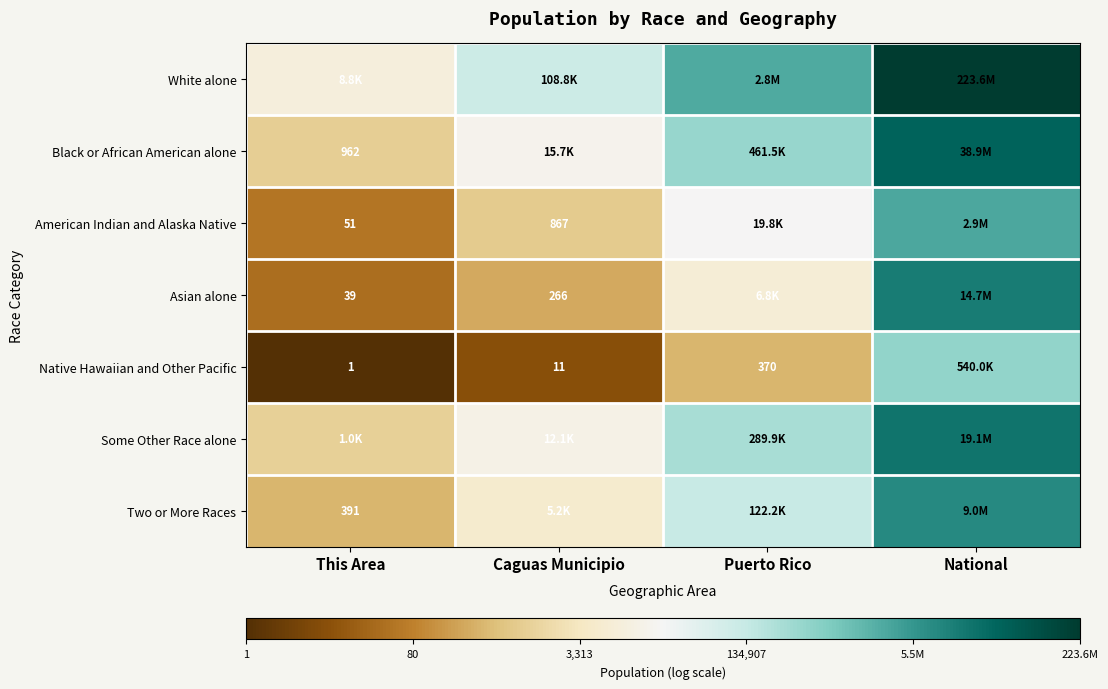

Is the value of Native Hawaiian and Other Pacific at Puerto Rico greater than the value of American Indian and Alaska Native at This Area?

Yes